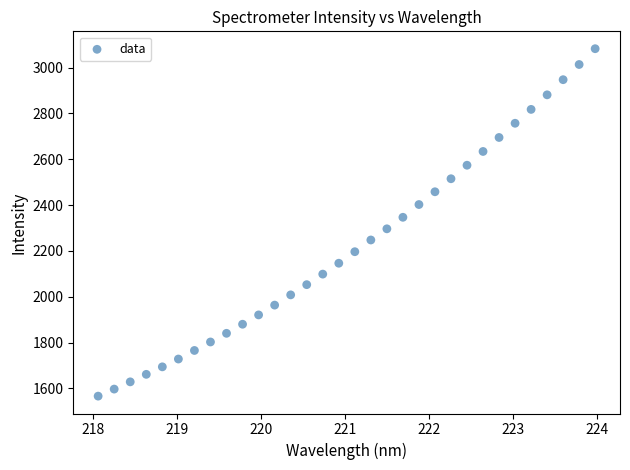

What is the range of X values (max minus min)?

5.9